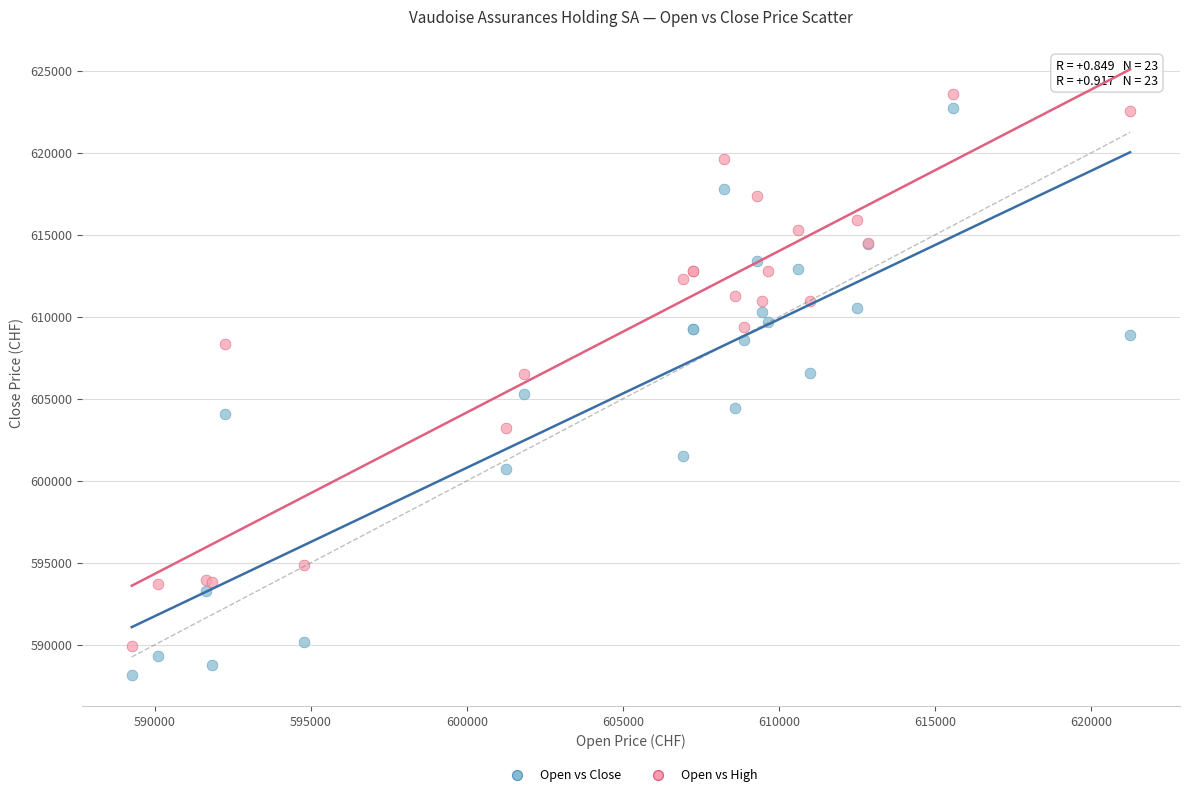

What are all the series names shown in the legend?

Open vs Close, Open vs High